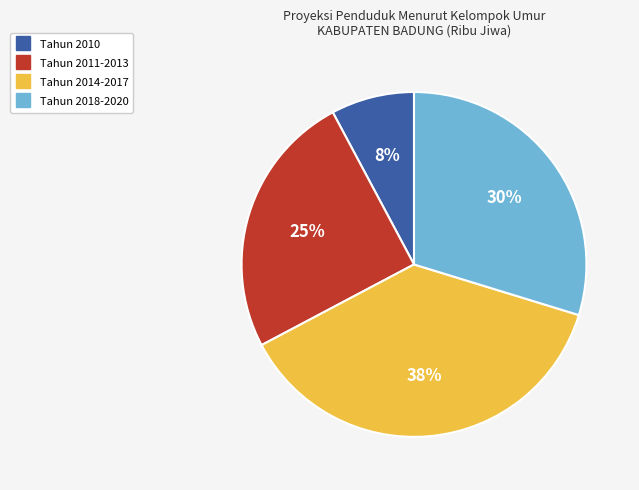

Is there a majority slice in this chart?

No